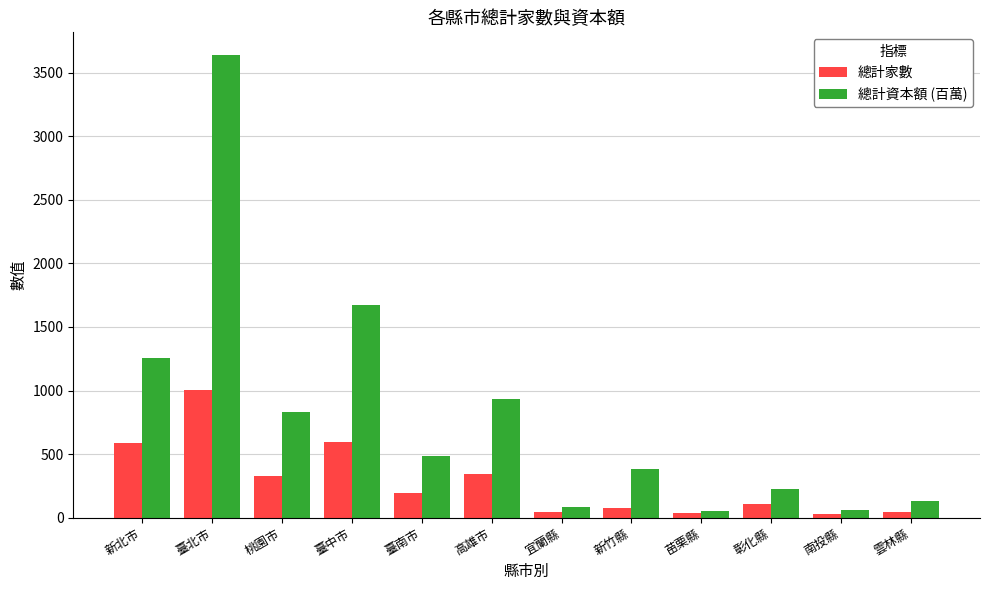

What is the greatest value displayed?

3635.8